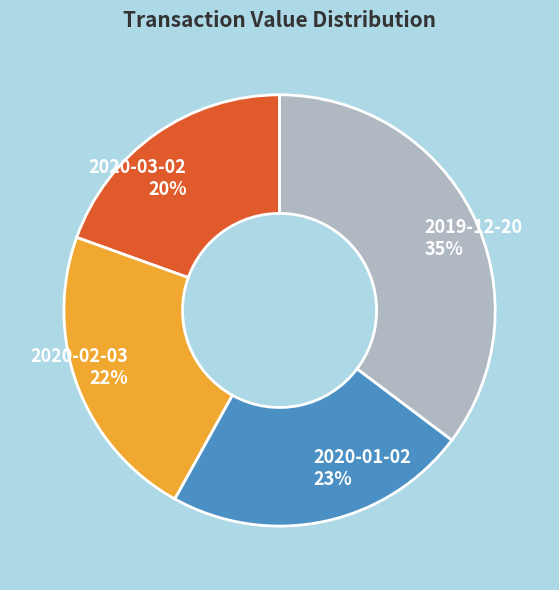

Which category has the smallest portion of the pie?

2020-03-02